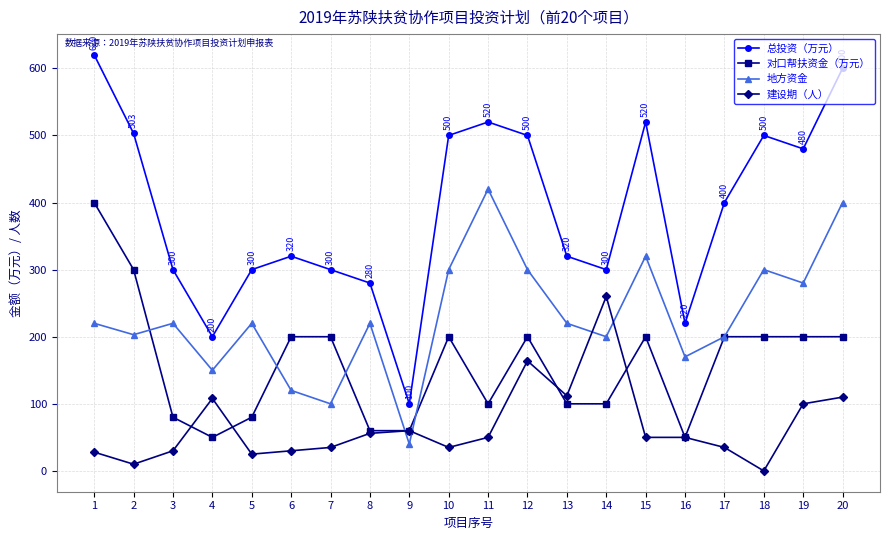

What is the maximum value shown in the chart?

620